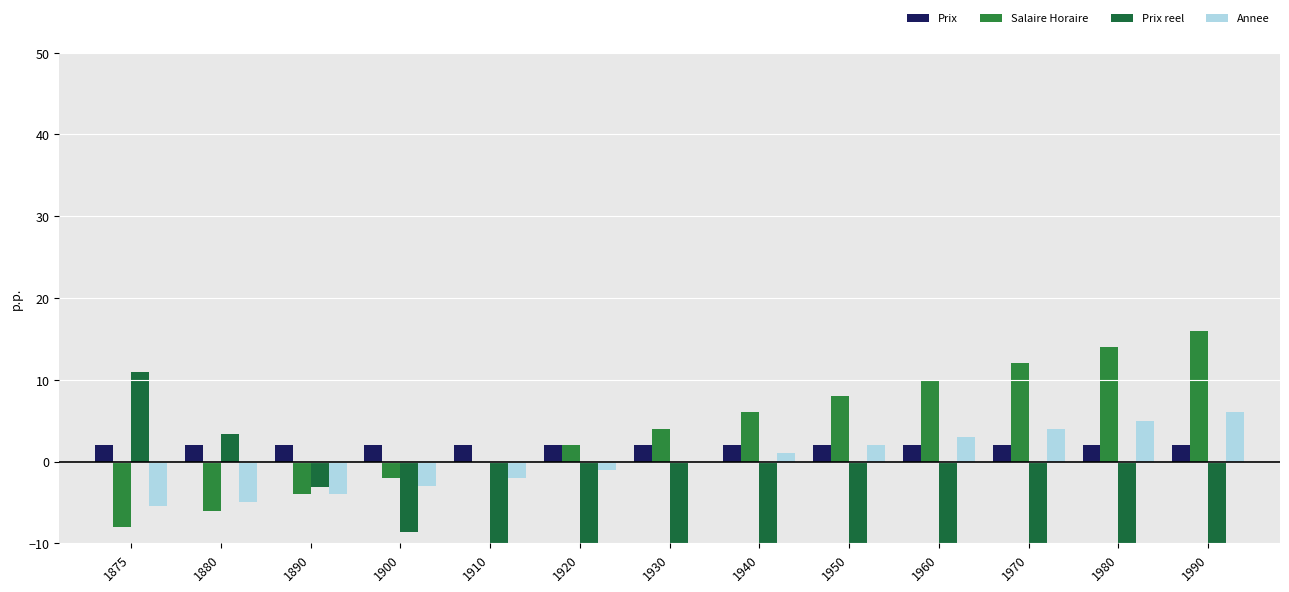

What is the difference between the Prix reel values at 1980 and 1920?

17.0